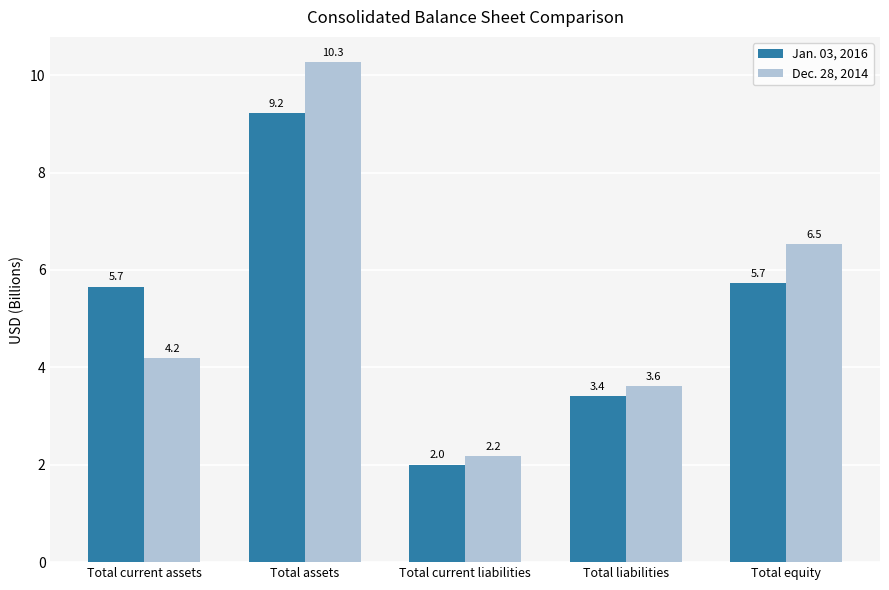

What position from the left is Total equity?

5